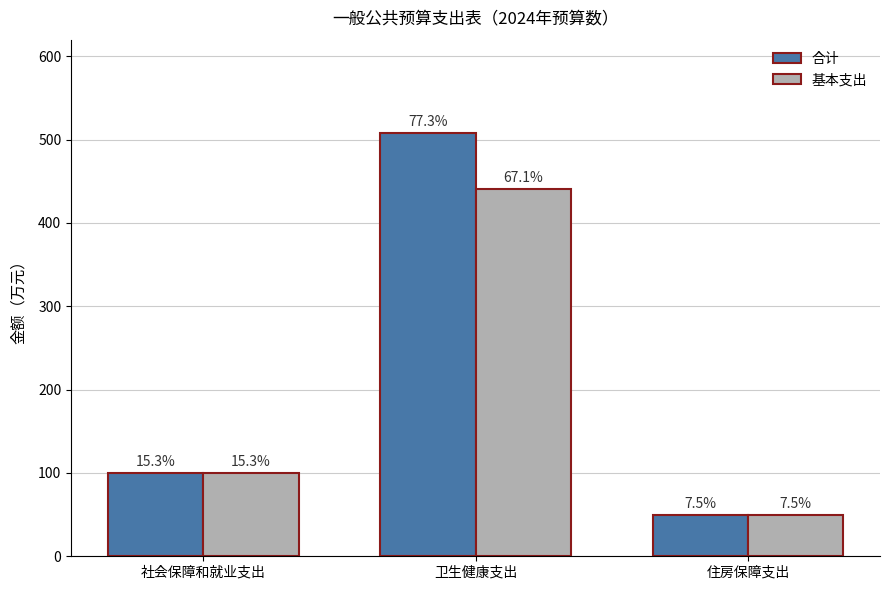

Reading left to right, list all the values displayed in this chart.

合计: 100.2	507.7	49.1
基本支出: 100.2	440.6	49.1